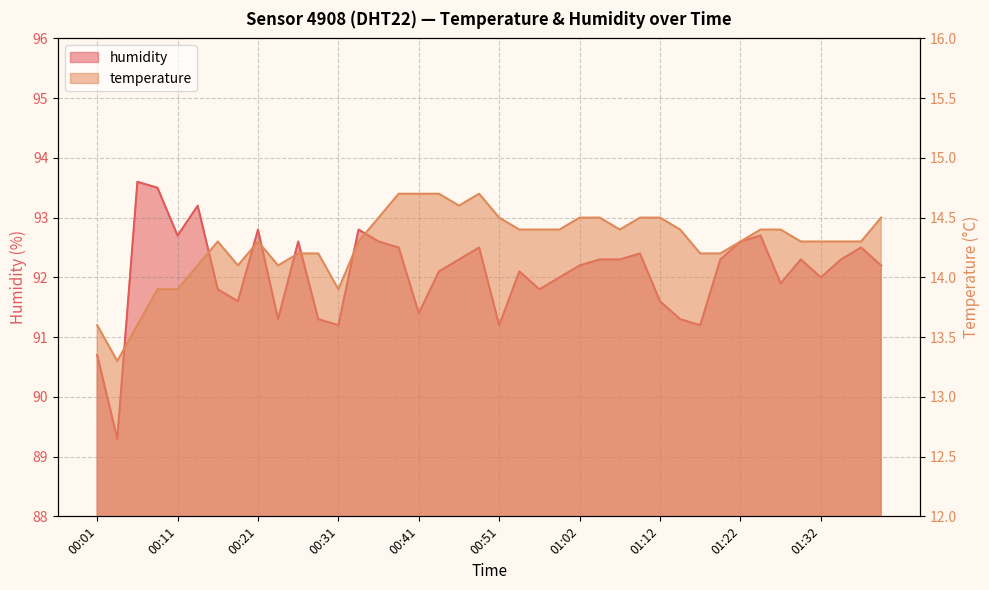

How many interior local peaks does the temperature series have?

3